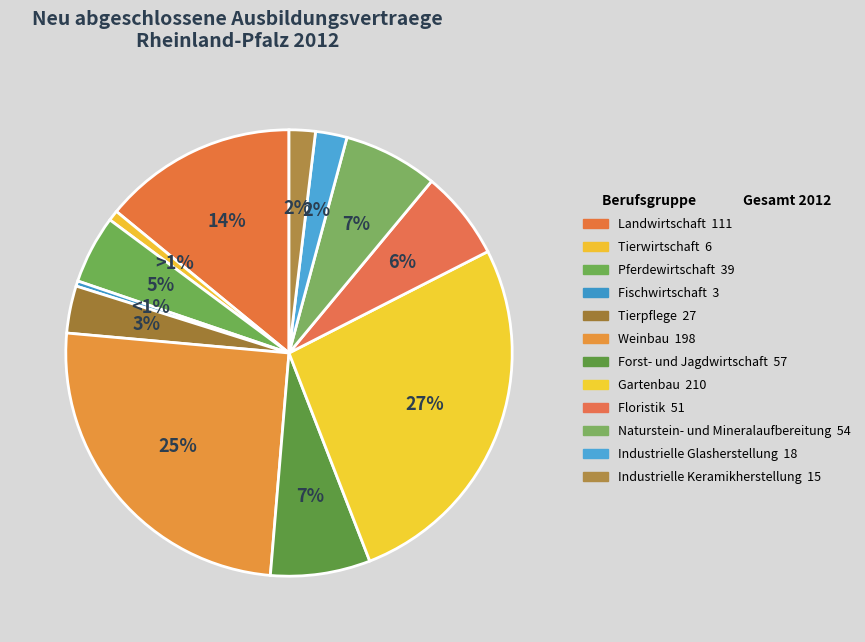

Is there a majority slice in this chart?

No